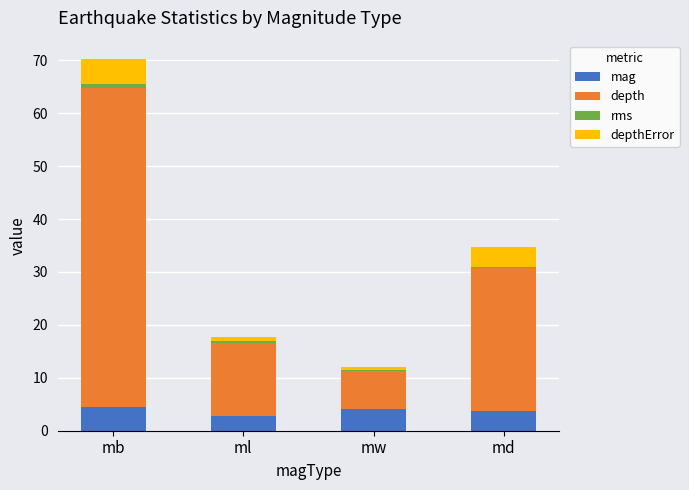

What is the minimum value for mag?

2.8